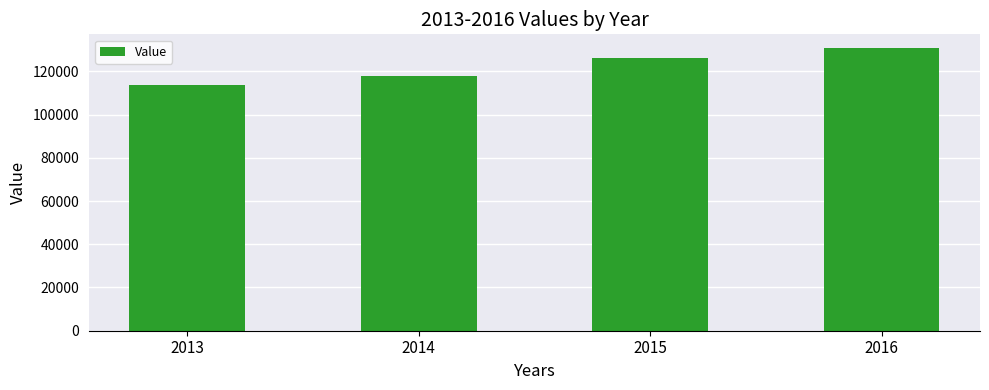

True or false: the data shows 126134 at 2015.

True